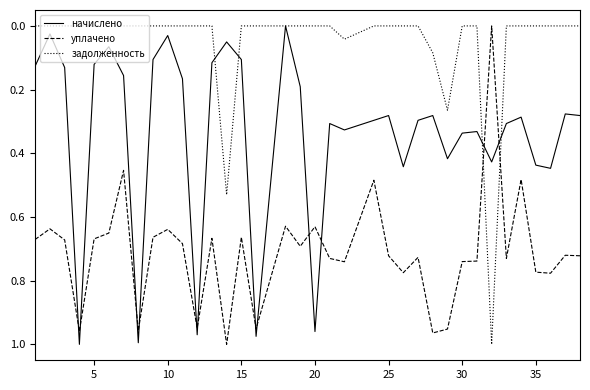

True or false: уплачено and задолженность cross at least once.

True